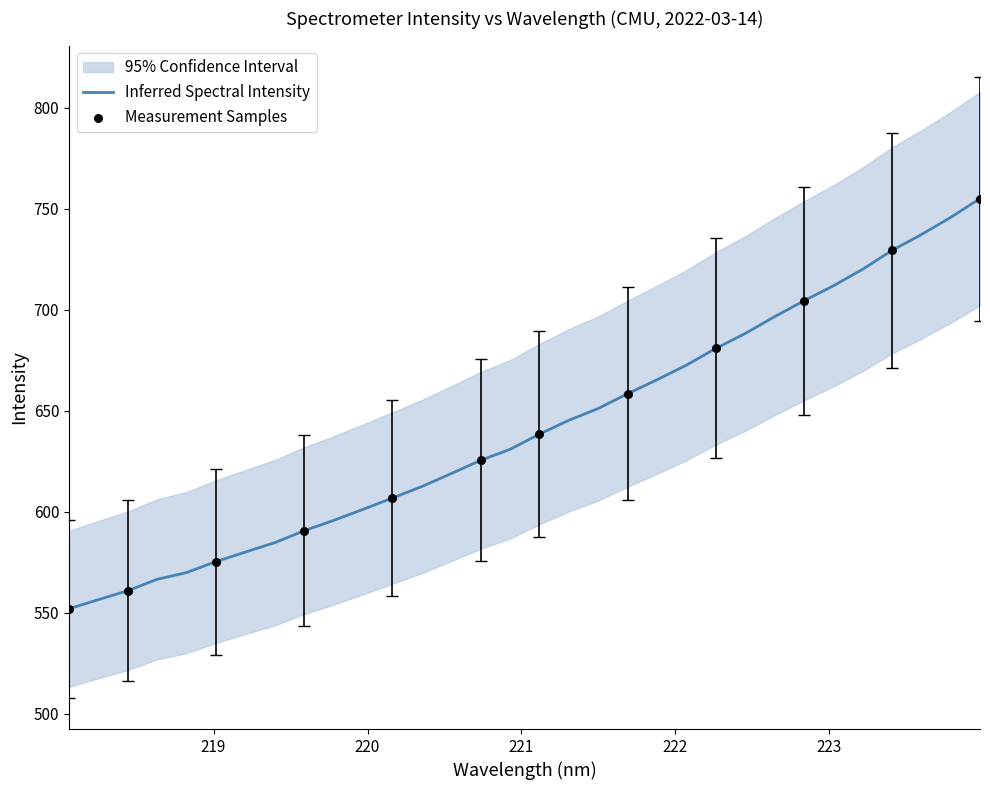

What is the change in value from 220.5444 to 222.8355?

+85.5